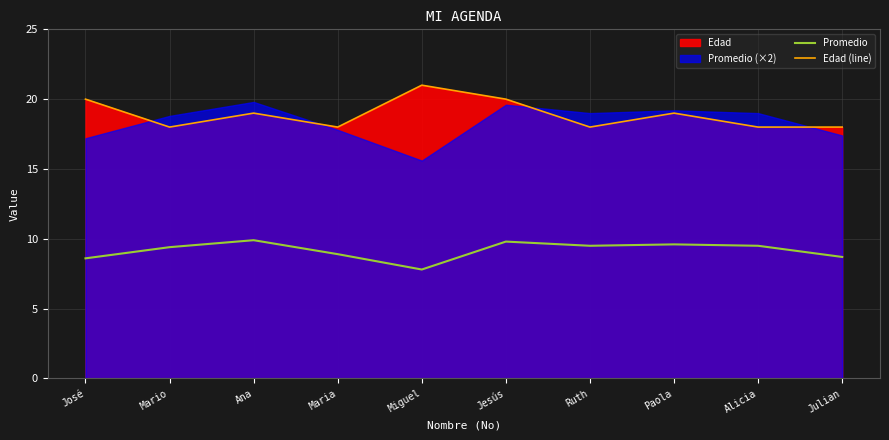

What is the label of the 4th point from the right?

Ruth